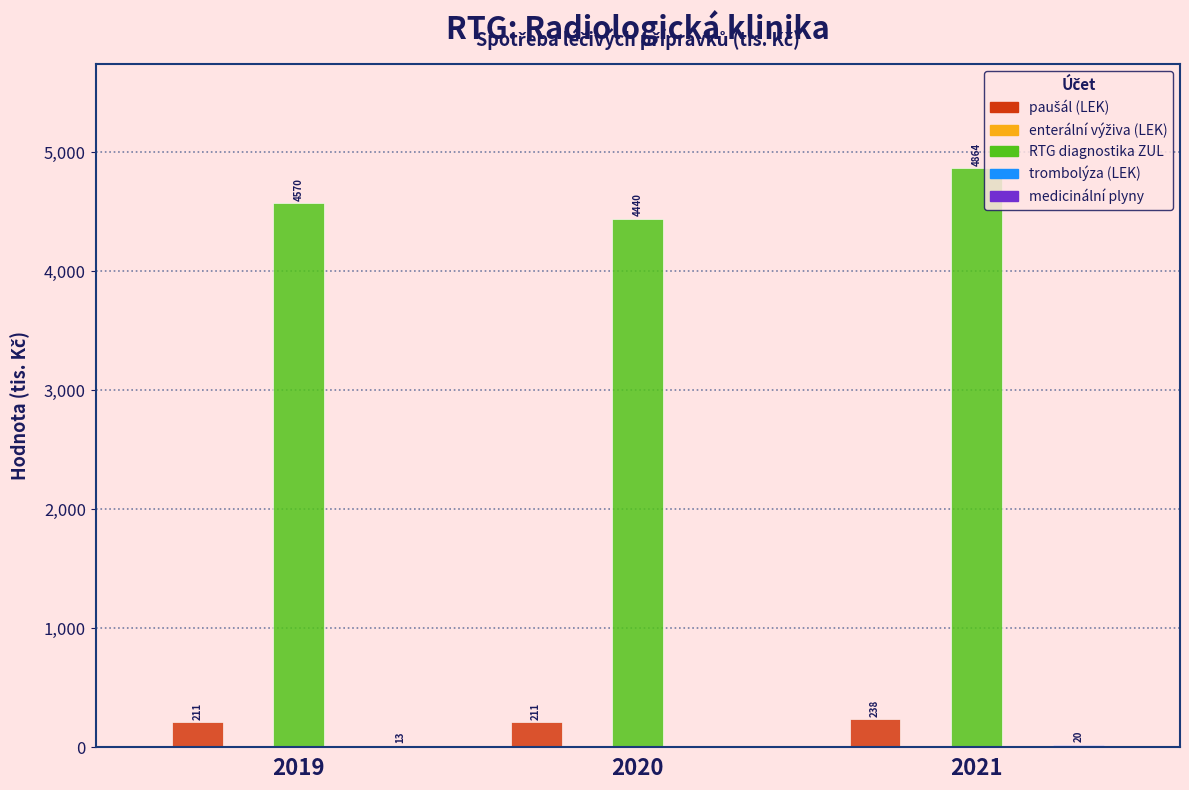

What is the greatest value displayed?

4863.9